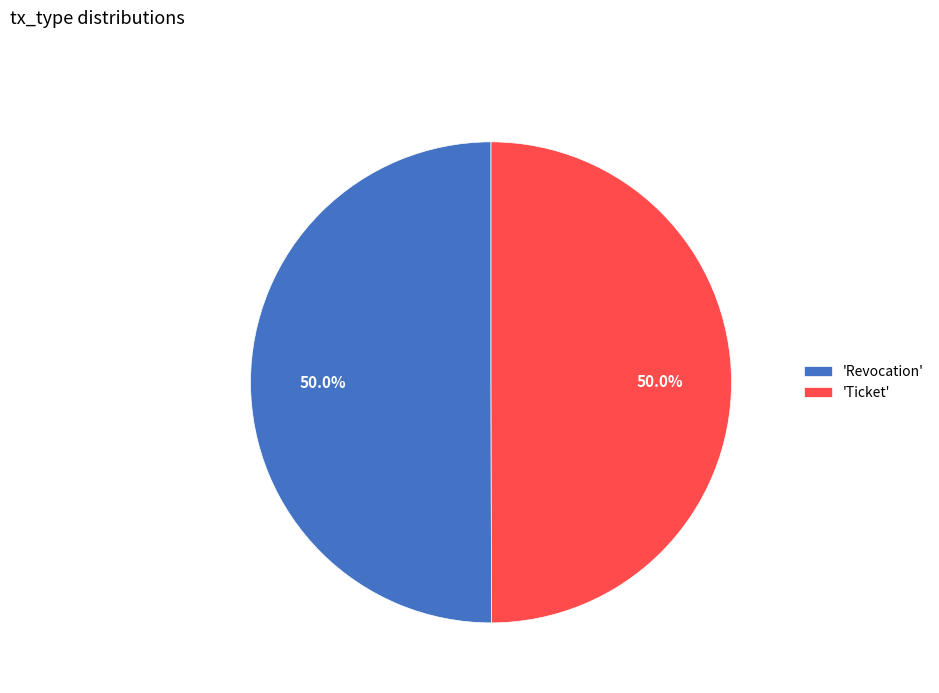

What is the ratio of the value at 'Revocation' to the value at 'Ticket'?

1.0